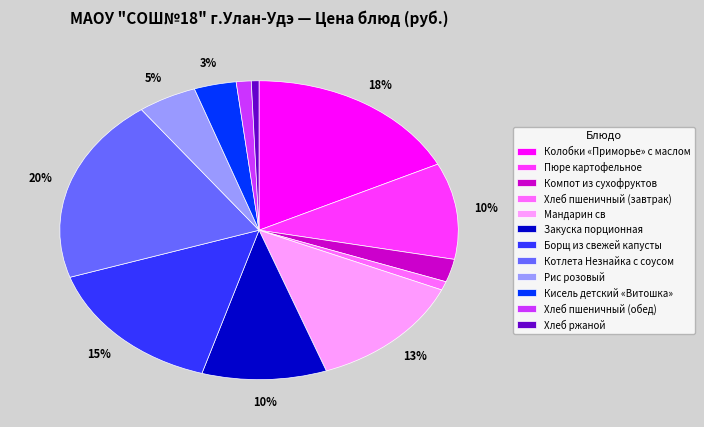

Do Закуска порционная and Рис розовый together represent more than half of the pie?

No